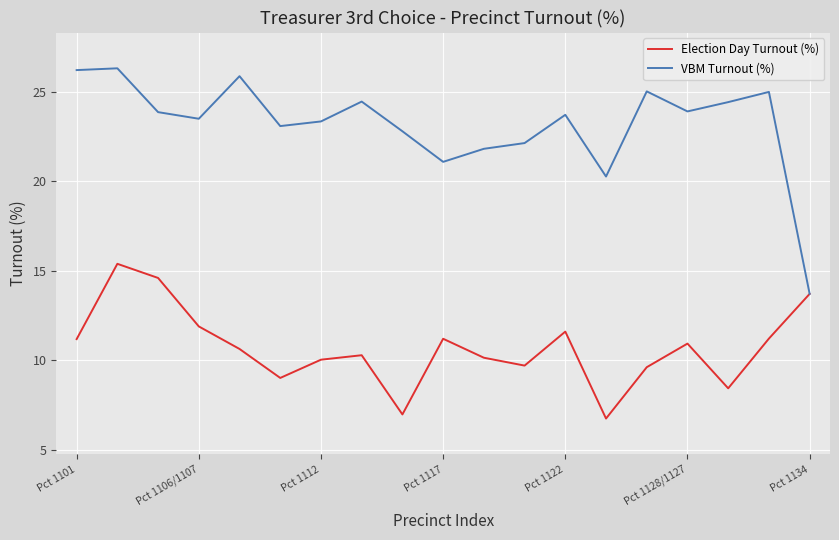

Which series has the largest total across all categories?

VBM Turnout (%)